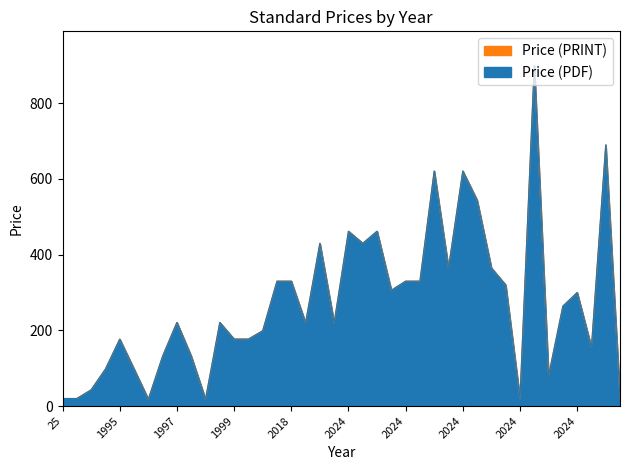

At which category is the sum across all series the highest?

2024